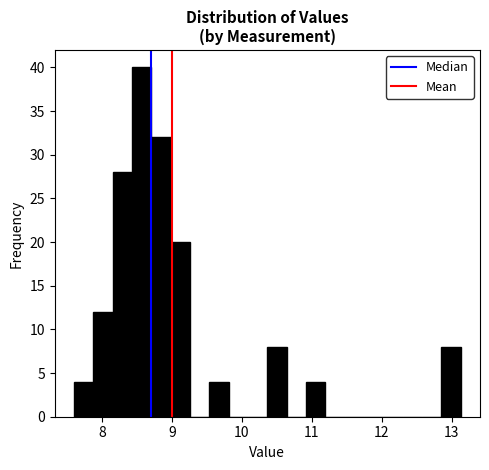

Around what value on the x-axis is the tallest bar? Give the approximate position of its centre, as read against the axis.

8.6